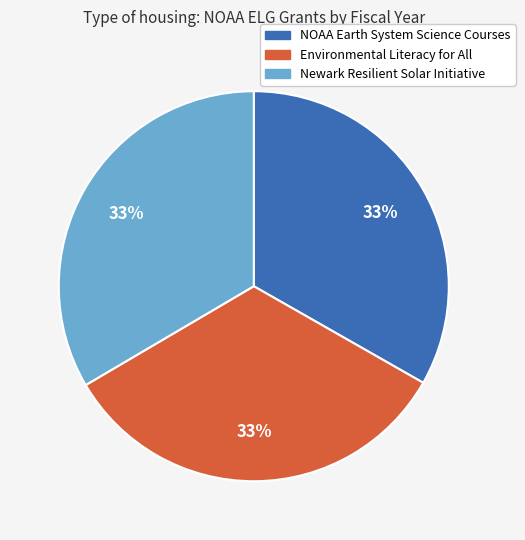

To the nearest percent, what portion does Newark Resilient Solar Initiative represent?

33%